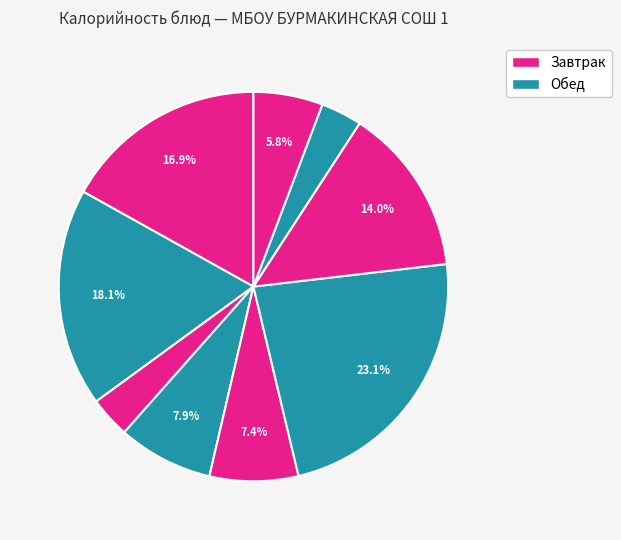

Which slice is the smallest?

ЧАЙ С САХАРОМ (1)